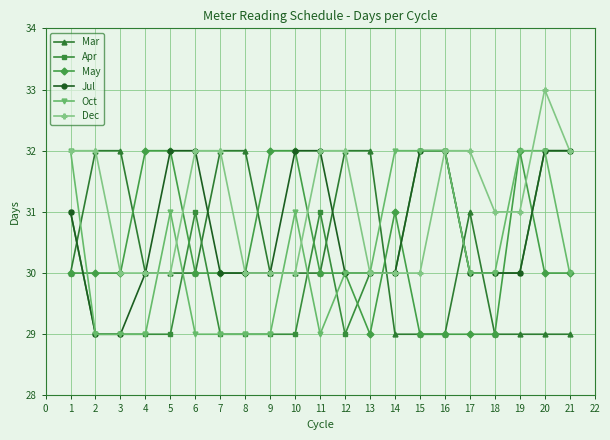

Which label corresponds to the largest value in the chart?

20